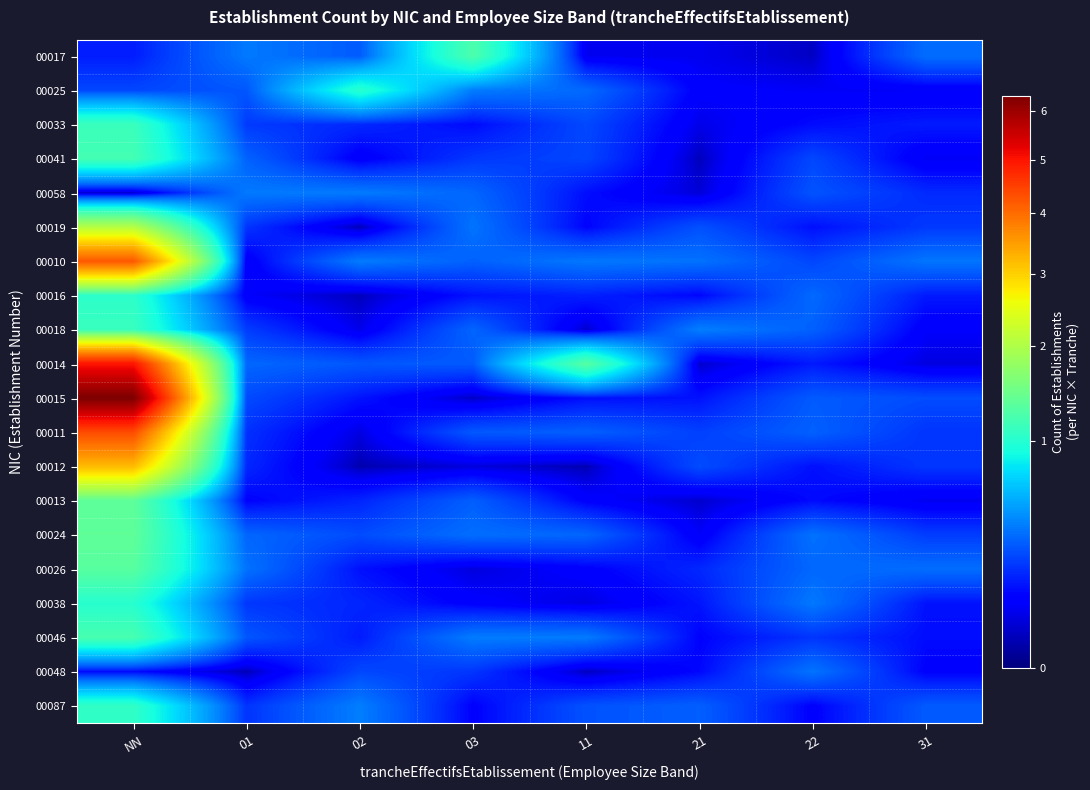

Rank the series at 11 from lowest to highest value.

00012, 00048, 00018, 00038, 00017, 00026, 00013, 00019, 00058, 00015, 00016, 00041, 00033, 00087, 00011, 00024, 00025, 00010, 00046, 00014